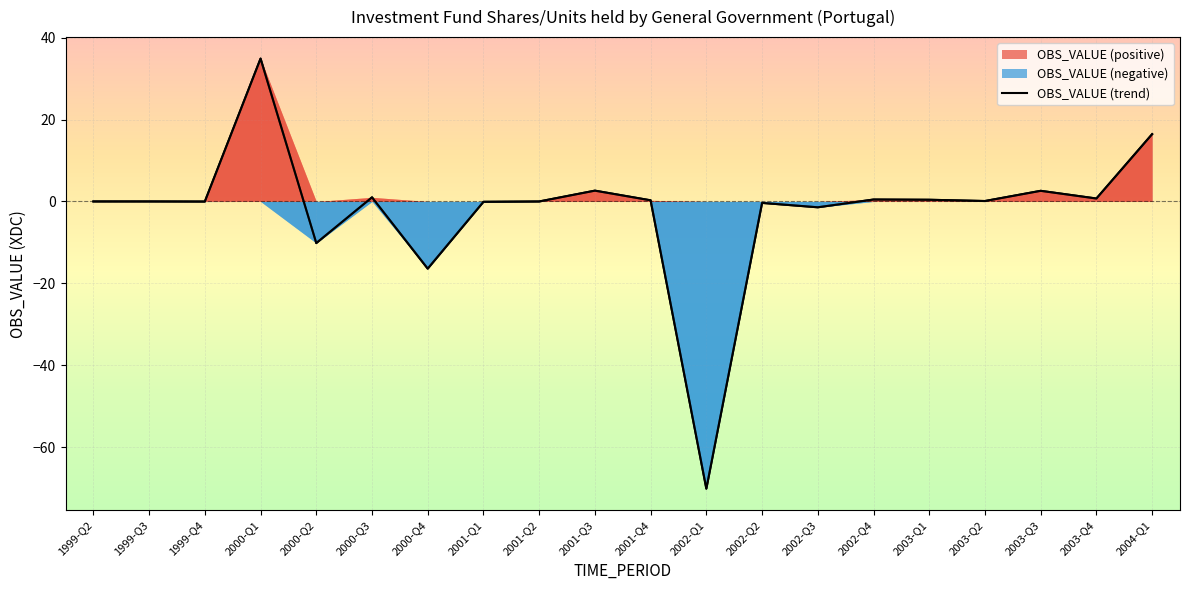

Rank the categories by value from highest to lowest.

2000-Q1, 2004-Q1, 2001-Q3, 2003-Q3, 2000-Q3, 2003-Q4, 2002-Q4, 2003-Q1, 2001-Q4, 2003-Q2, 1999-Q2, 1999-Q3, 2001-Q2, 1999-Q4, 2001-Q1, 2002-Q2, 2002-Q3, 2000-Q2, 2000-Q4, 2002-Q1